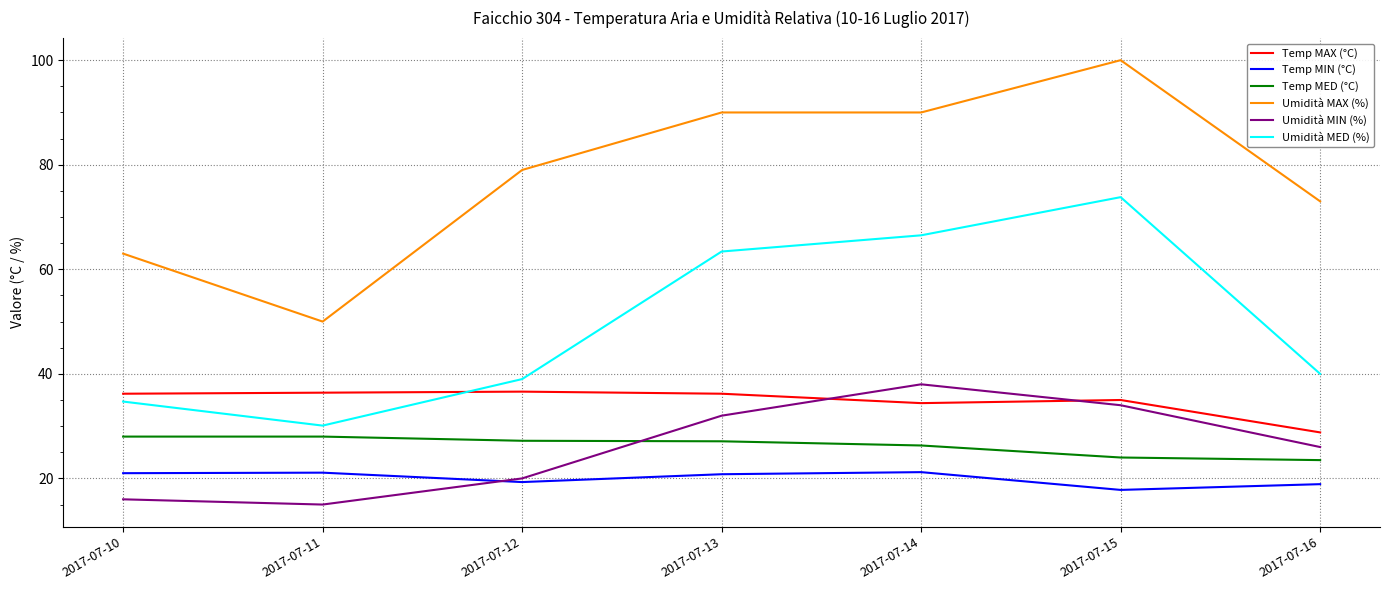

What is the difference between the highest and lowest values at 2017-07-12?

59.7